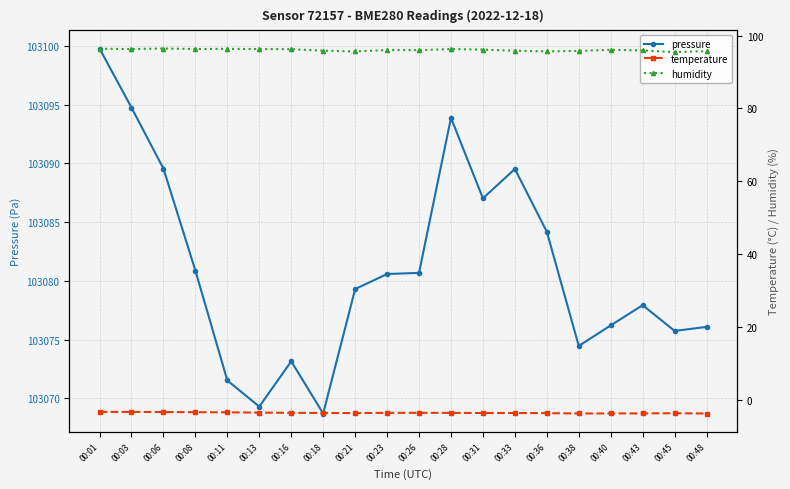

What is the difference between the temperature values at 00:18 and 00:48?

0.1